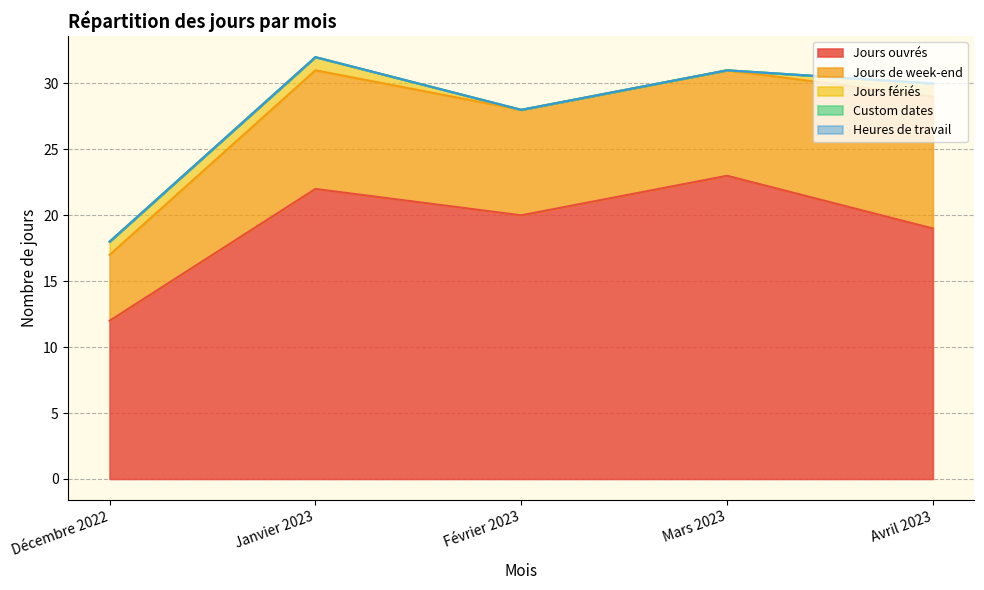

How many interior local peaks does the Jours ouvrés series have?

2